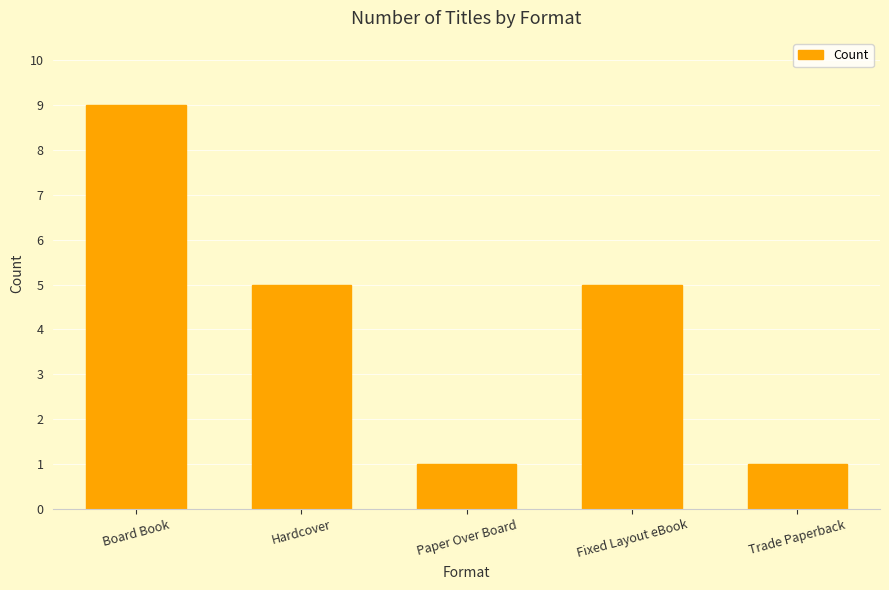

What is the change in value from Board Book to Hardcover?

-4